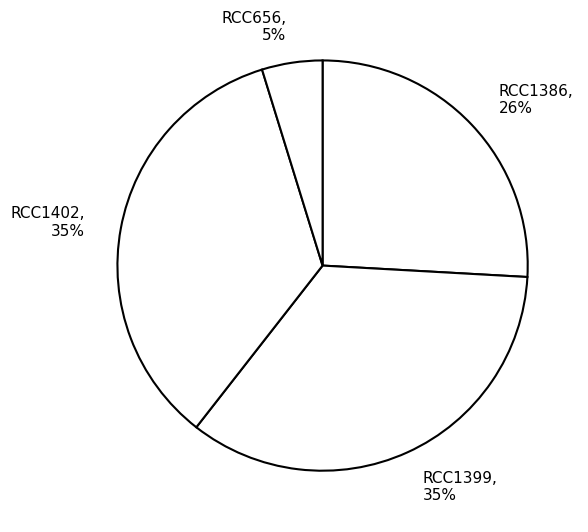

Which category has the smallest portion of the pie?

RCC656